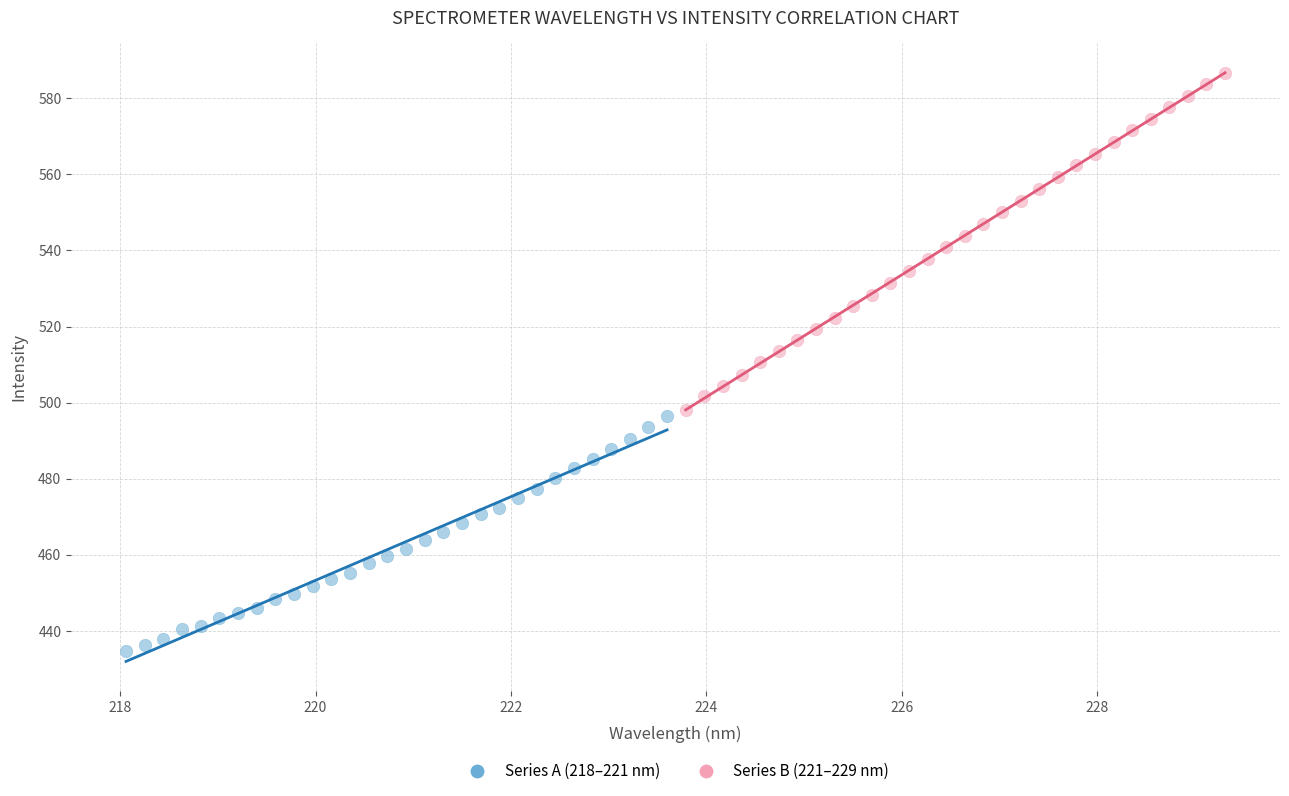

Which series has the largest Y range (max minus min)?

Series B (221–229 nm)